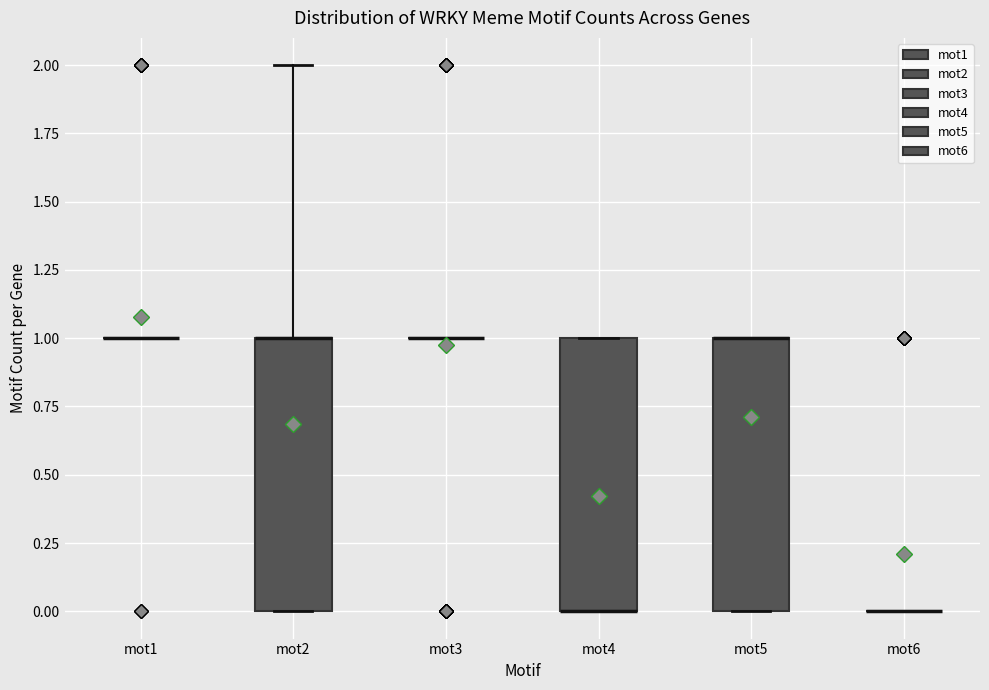

Reading left to right, read every box against the y-axis: the position of its median line, the range the box covers, and the ends of its whiskers. The values are not printed on the chart, so give them approximately, as read against the axis.

mot1: box collapsed to a line at 1, whiskers 1 to 1
mot2: median 1 (drawn on the box's upper edge), box 0 to 1, whiskers 0 to 2
mot3: box collapsed to a line at 1, whiskers 1 to 1
mot4: median 0 (drawn on the box's lower edge), box 0 to 1, whiskers 0 to 1
mot5: median 1 (drawn on the box's upper edge), box 0 to 1, whiskers 0 to 1
mot6: box collapsed to a line at 0, whiskers 0 to 0